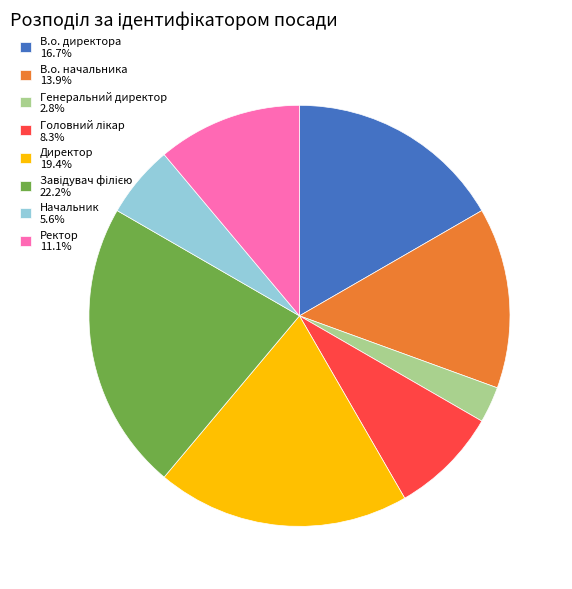

Count the number of slices in the pie.

8